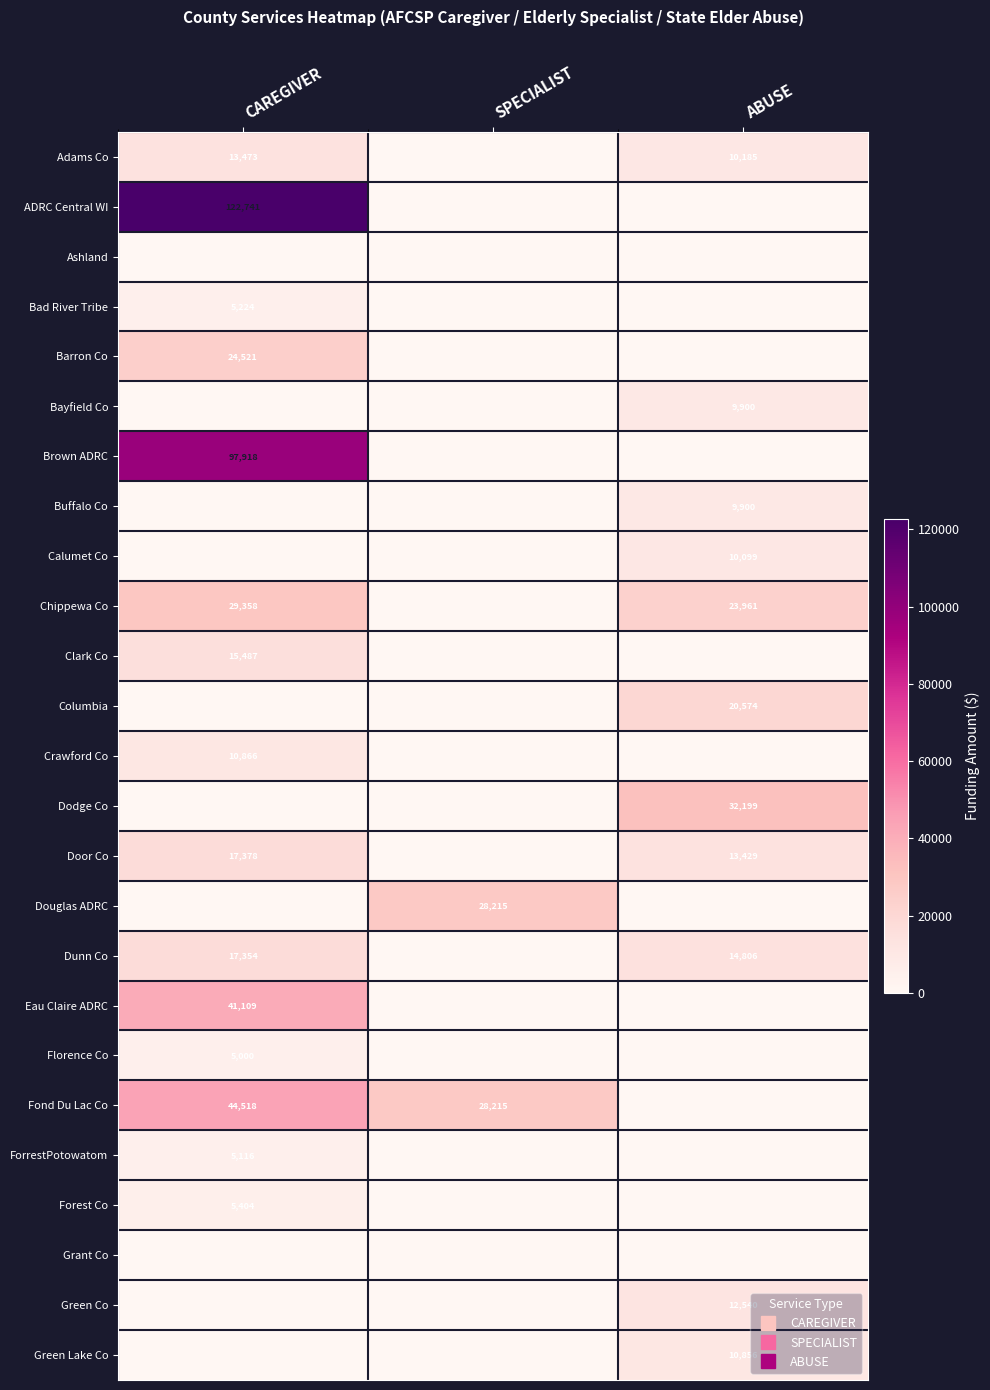

The Florence Co series shows 0 at SPECIALIST. True or false?

True